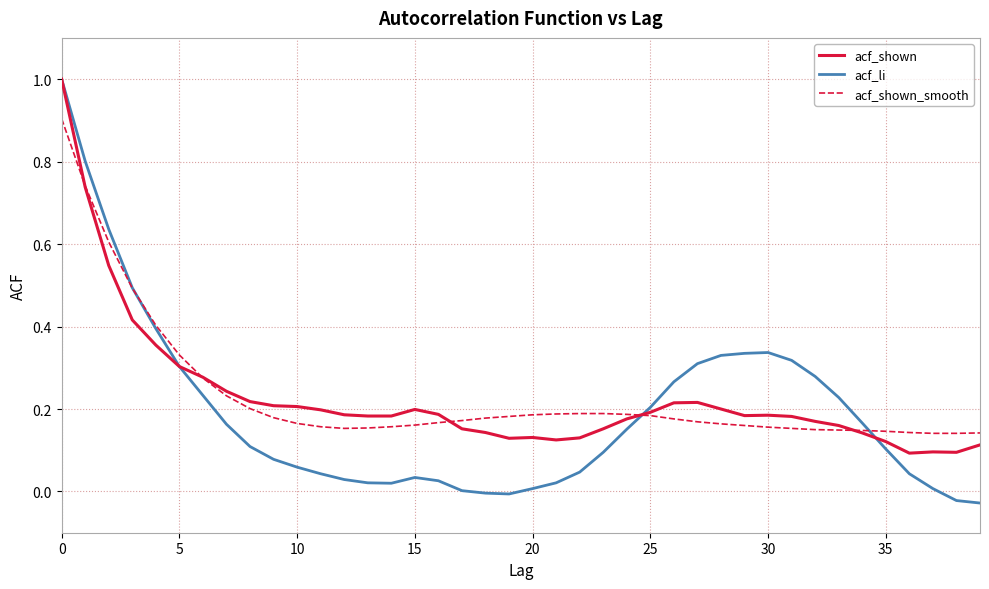

What is the maximum value shown in the chart?

1.0